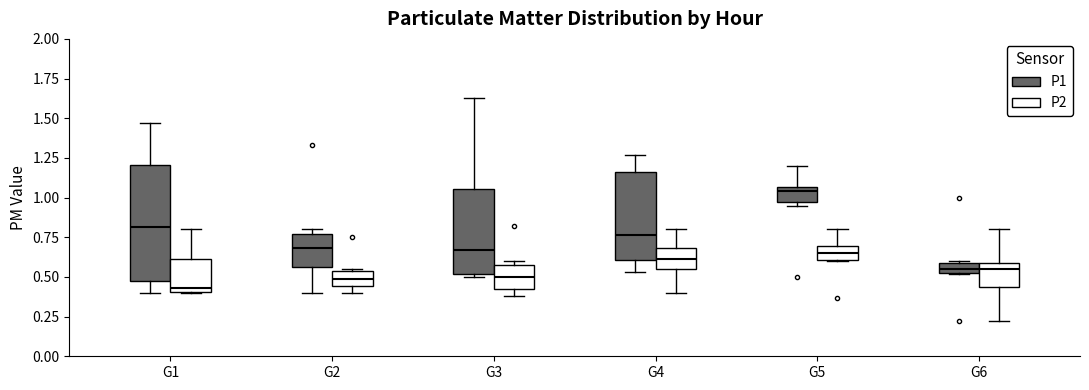

Which box's median line is the highest?

G5 (P1)